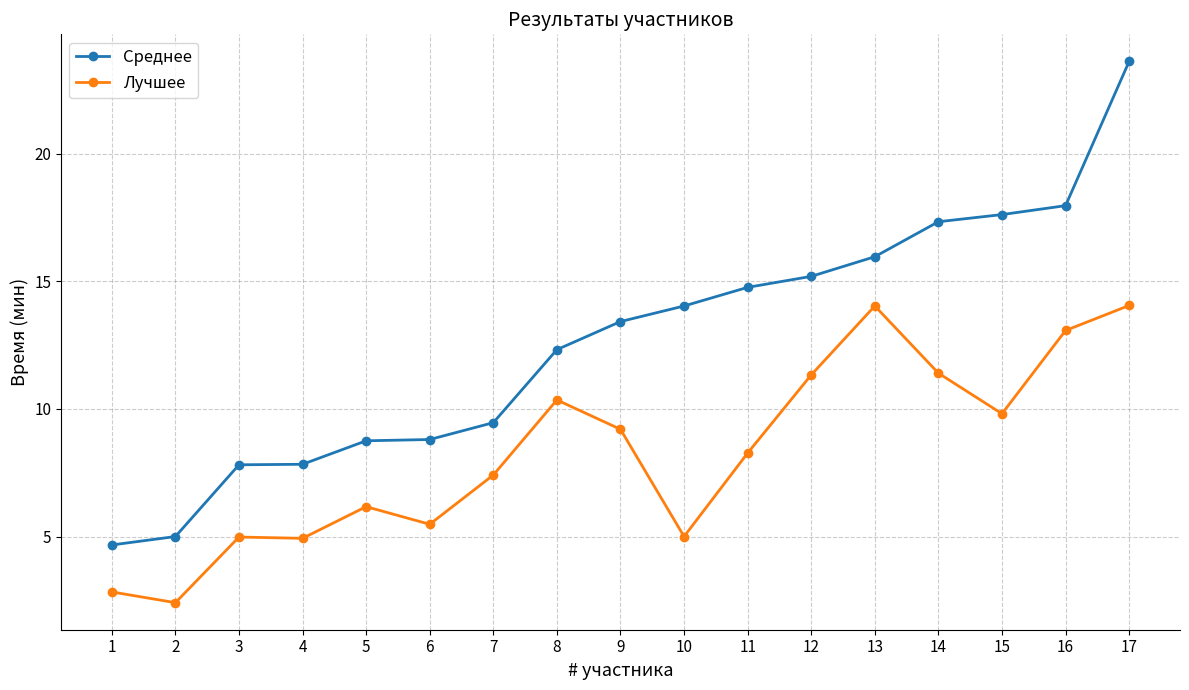

Where is Среднее nearest to the value 14?

10